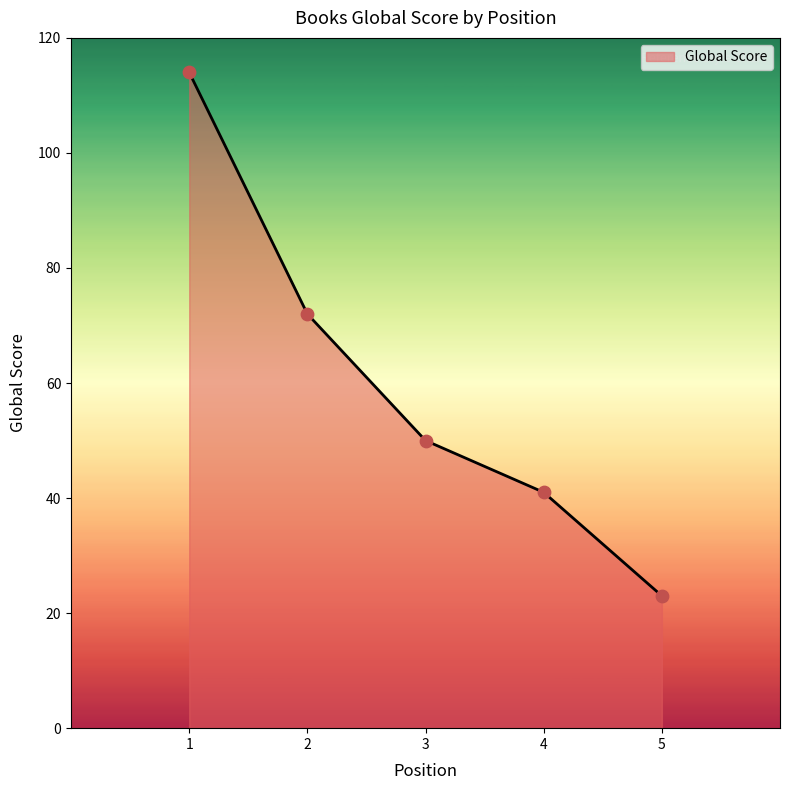

What is the change in value from 2 to 3?

-22